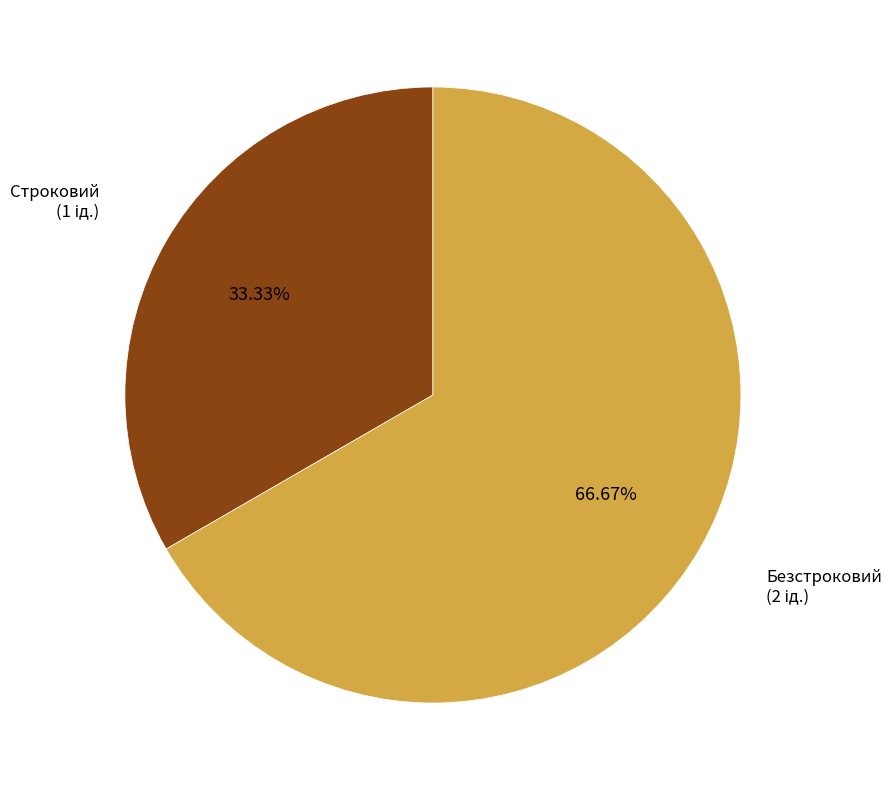

Is there any slice that represents more than half of the pie?

Yes